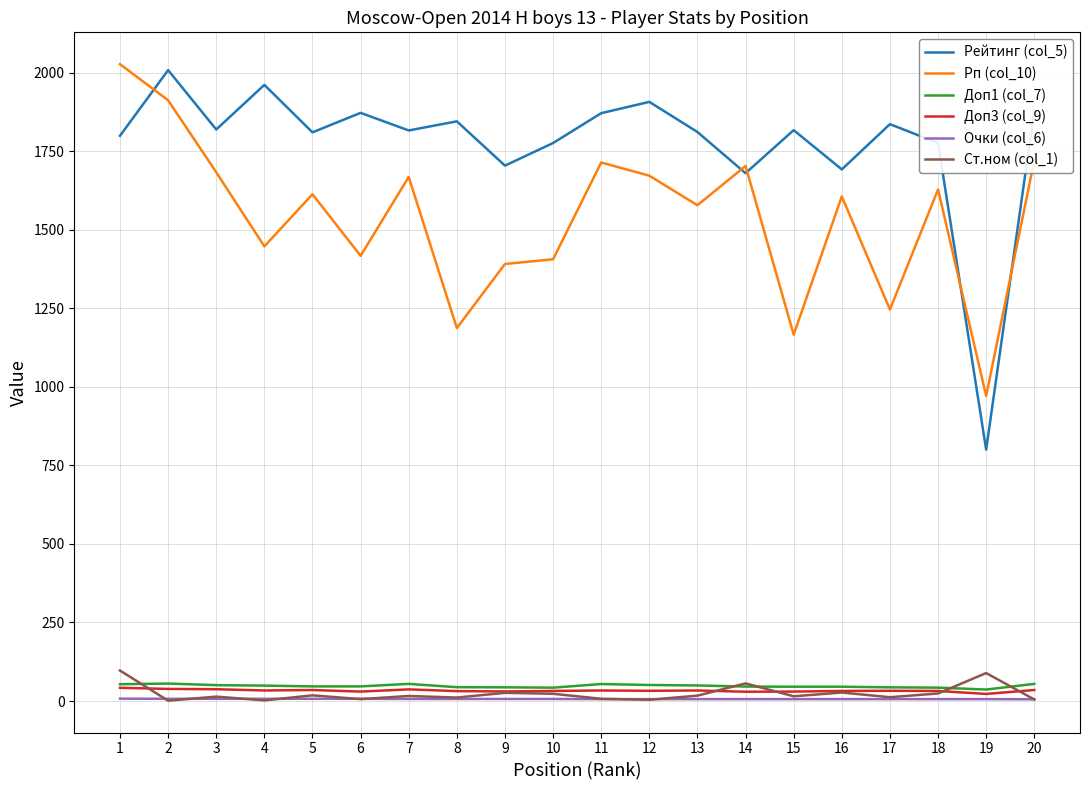

What is the lowest value of the Рп (col_10) series?

971.0